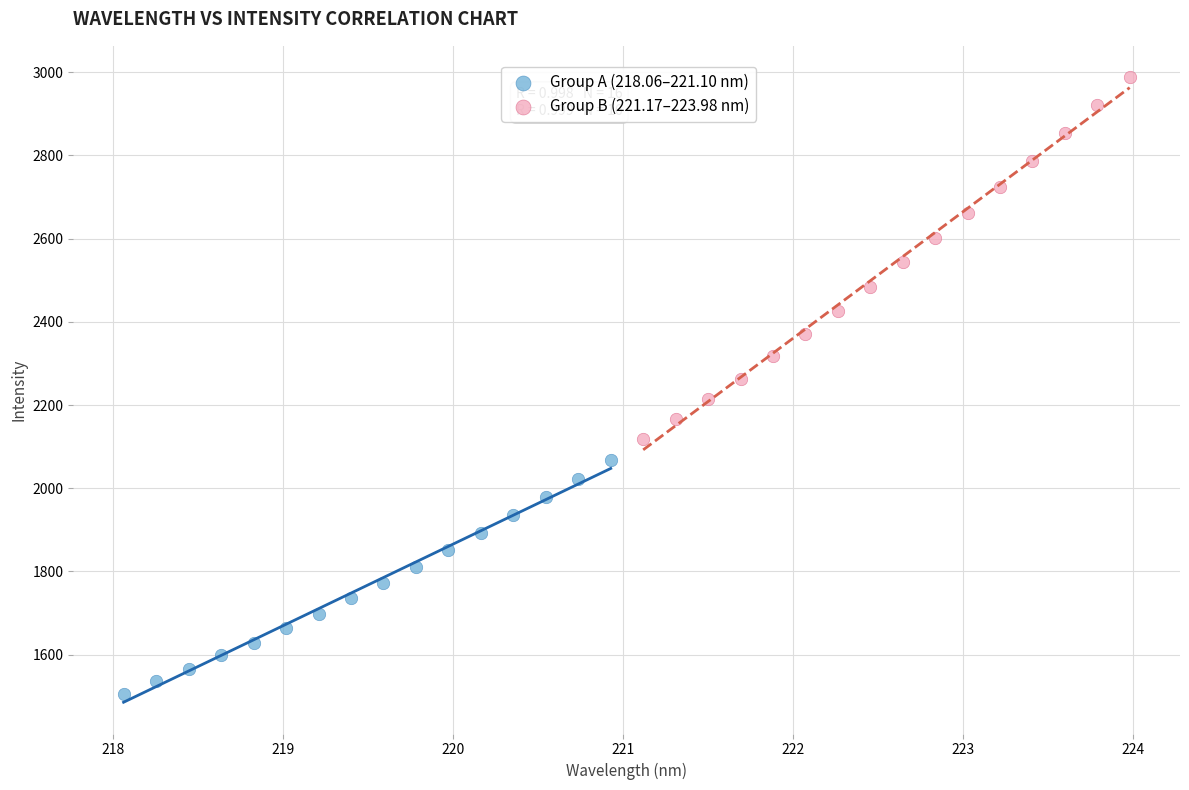

Which series reaches the maximum Y coordinate?

Group B (221.17–223.98 nm)